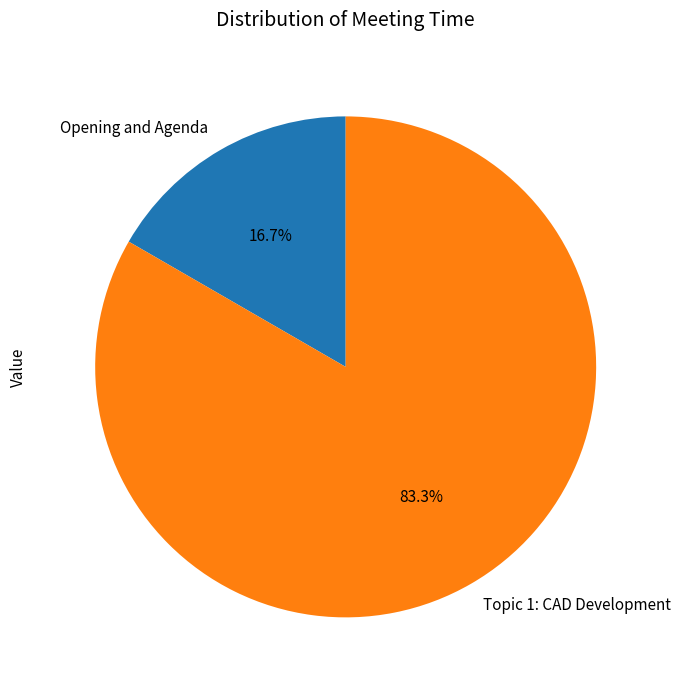

To the nearest percent, what portion does Opening and Agenda represent?

17%